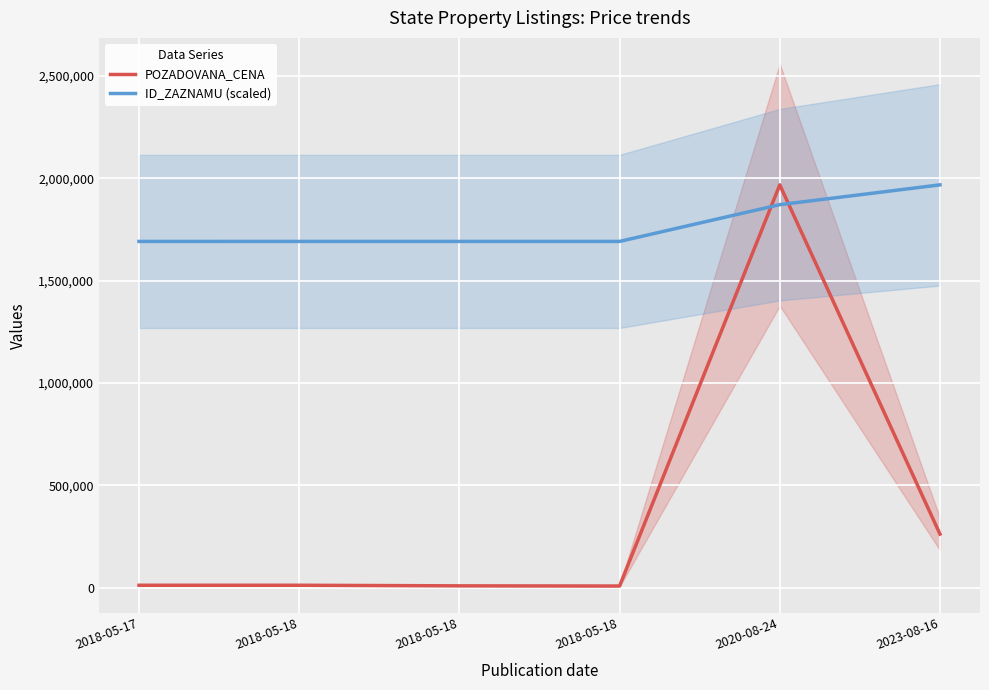

The value of POZADOVANA_CENA at 2018-05-17 is 4721.3. True or false?

False